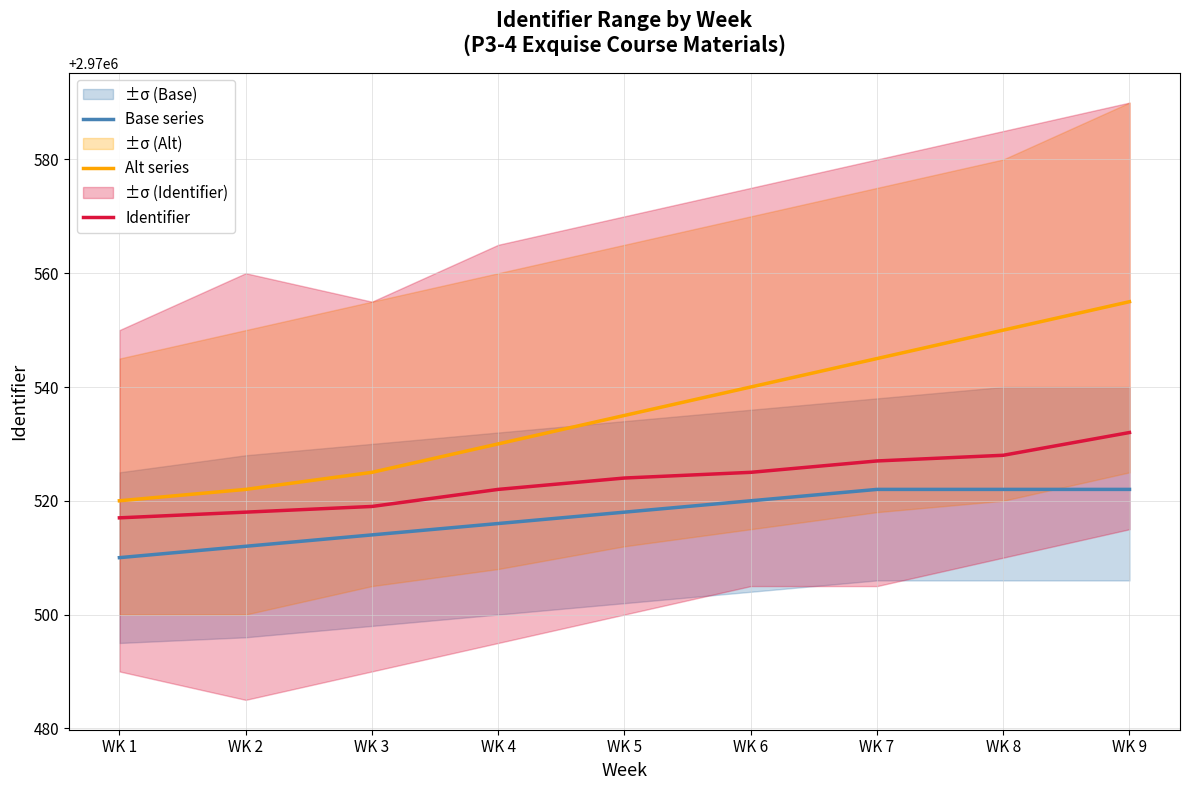

What is the difference between the maximum and minimum values in the Base series series?

12